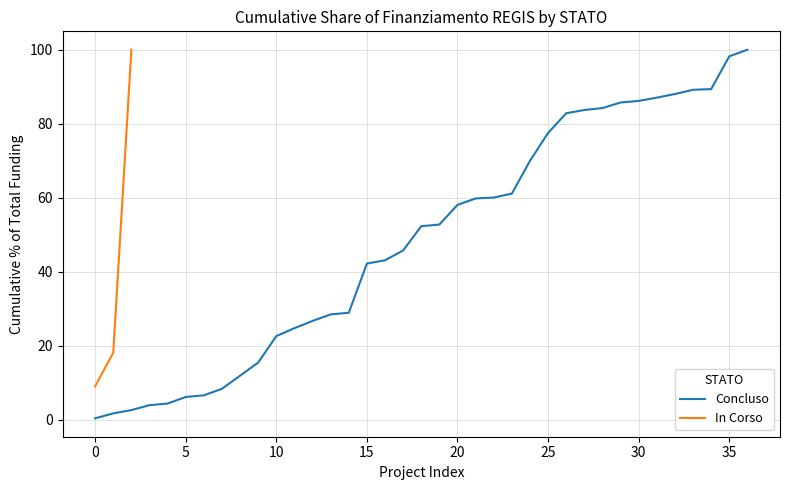

Which label corresponds to the largest value in the chart?

2